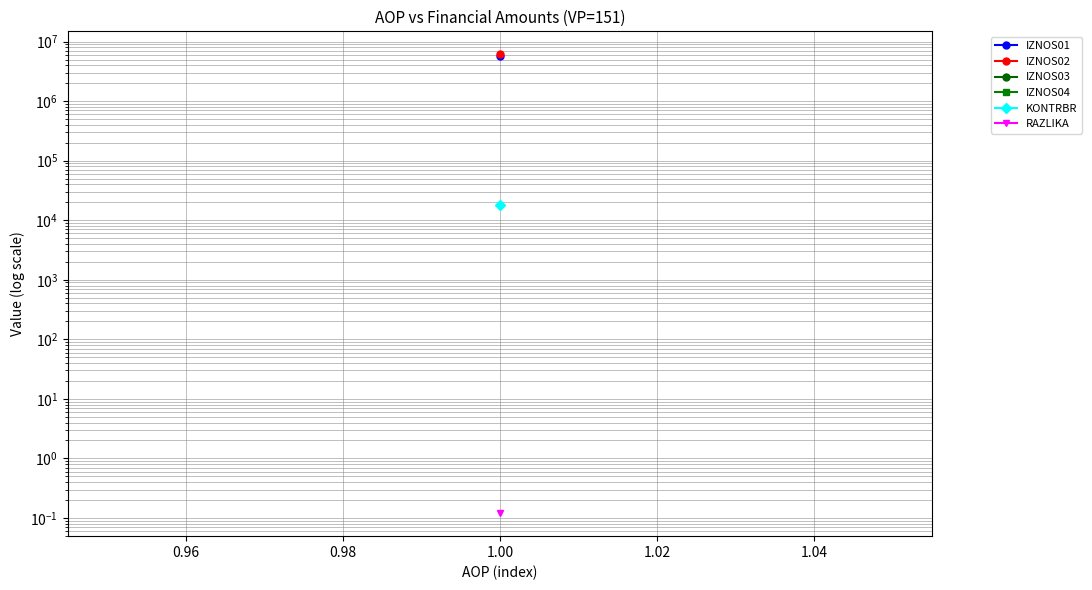

True or false: IZNOS03 has more than 0 points higher than both neighbors.

False